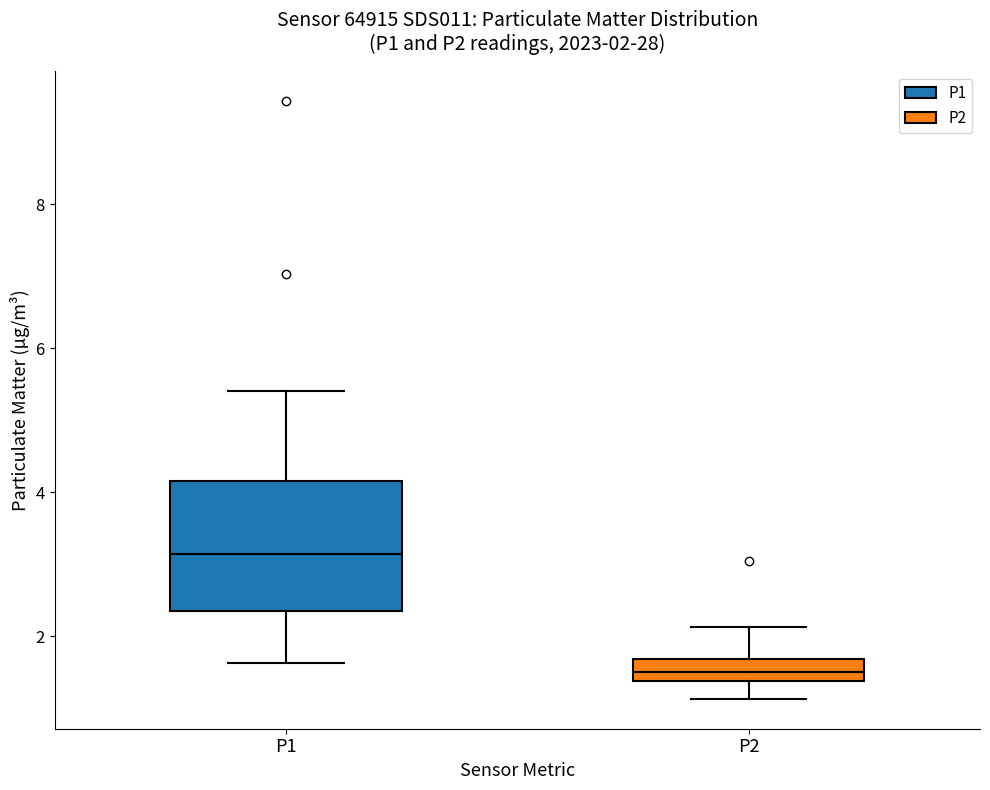

Which box is the tallest, from its lower edge to its upper edge?

P1